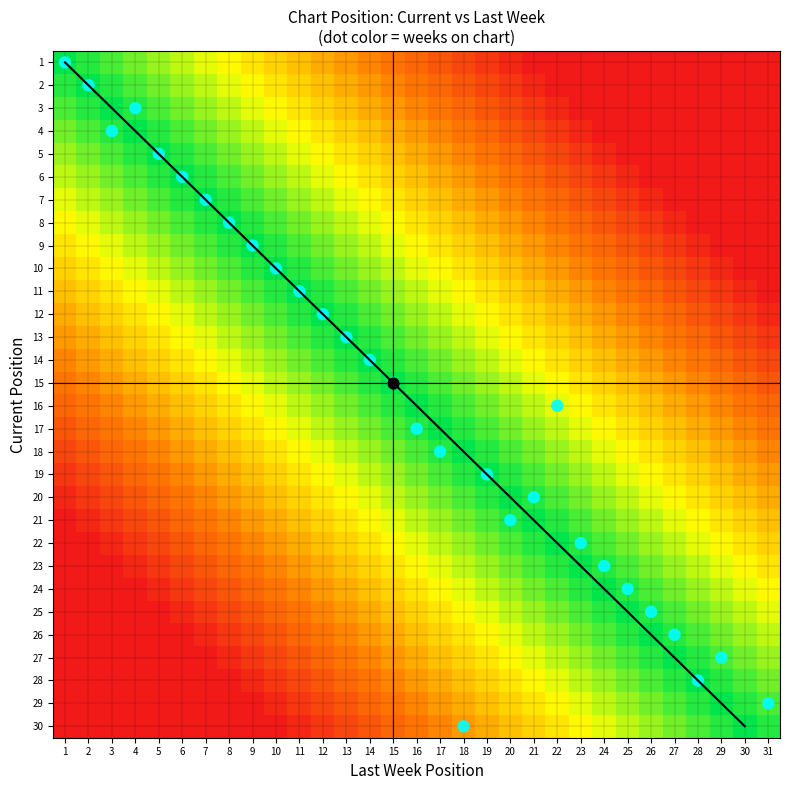

Rank the series at 1 from lowest to highest value.

21, 22, 23, 24, 25, 26, 27, 28, 29, 30, 20, 19, 18, 17, 16, 15, 14, 13, 12, 11, 10, 9, 8, 7, 6, 5, 4, 3, 2, 1